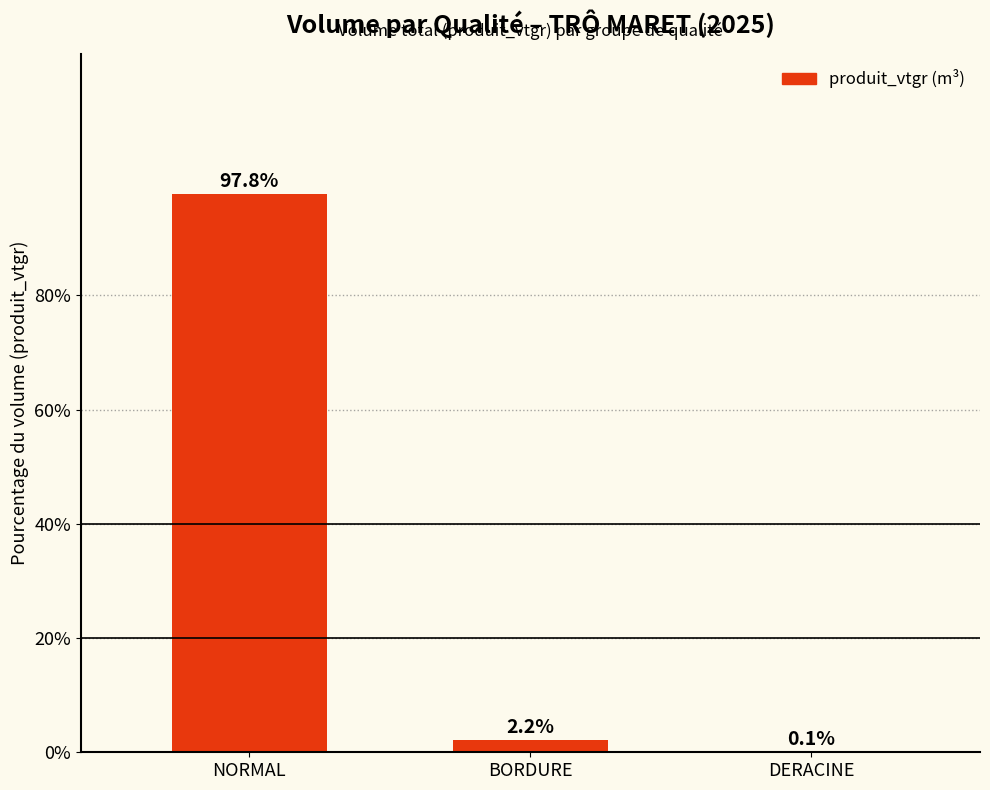

Reading right to left, list all the values displayed in this chart.

DERACINE=0.1	BORDURE=2.2	NORMAL=97.8